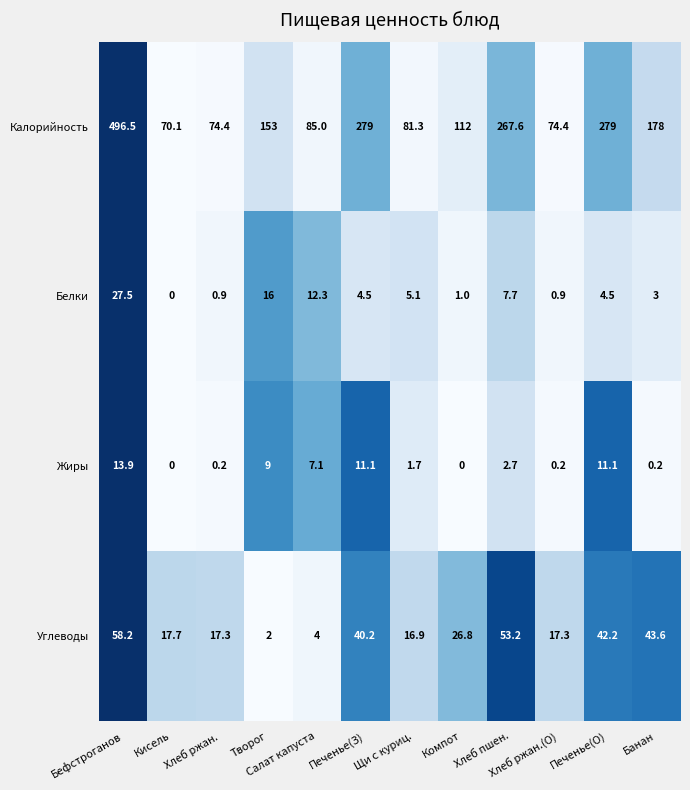

List the series in order of their peak value, highest first.

Калорийность, Углеводы, Белки, Жиры